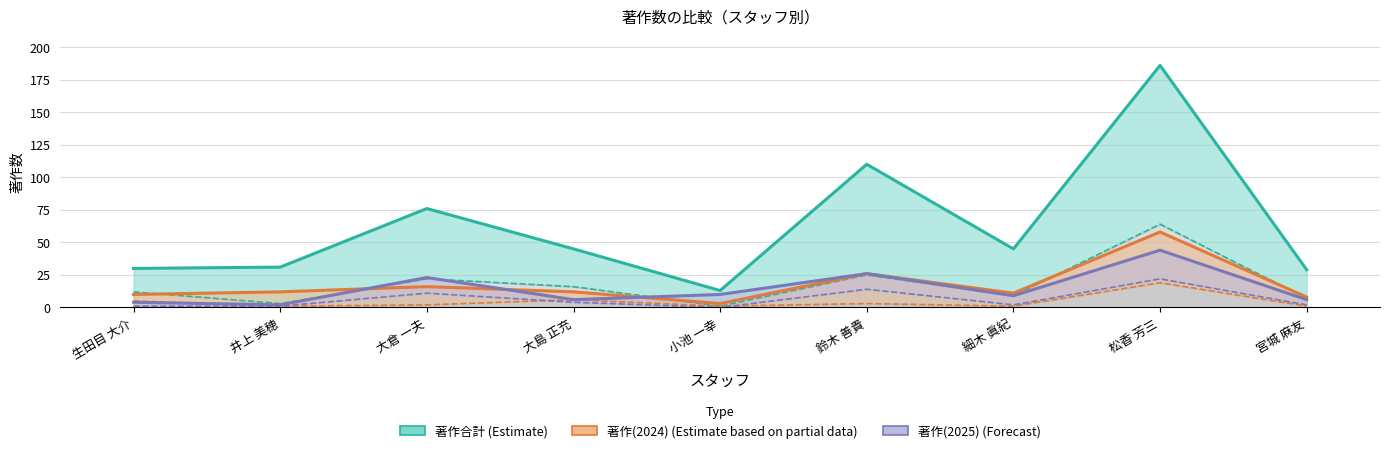

Which category has the highest value in the 著作合計 (Estimate) series?

松香 芳三